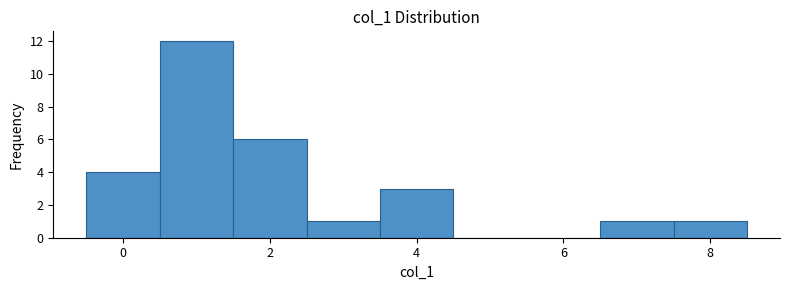

Reading left to right, list every bar in this chart as the range it spans on the x-axis followed by its height. Neither the bar edges nor the heights are printed on the chart, so give them approximately, as read against the axes.

-0.5 to 0.5: 4
0.5 to 1.5: 12
1.5 to 2.5: 6
2.5 to 3.5: 1
3.5 to 4.5: 3
4.5 to 5.5: 0
5.5 to 6.5: 0
6.5 to 7.5: 1
7.5 to 8.5: 1